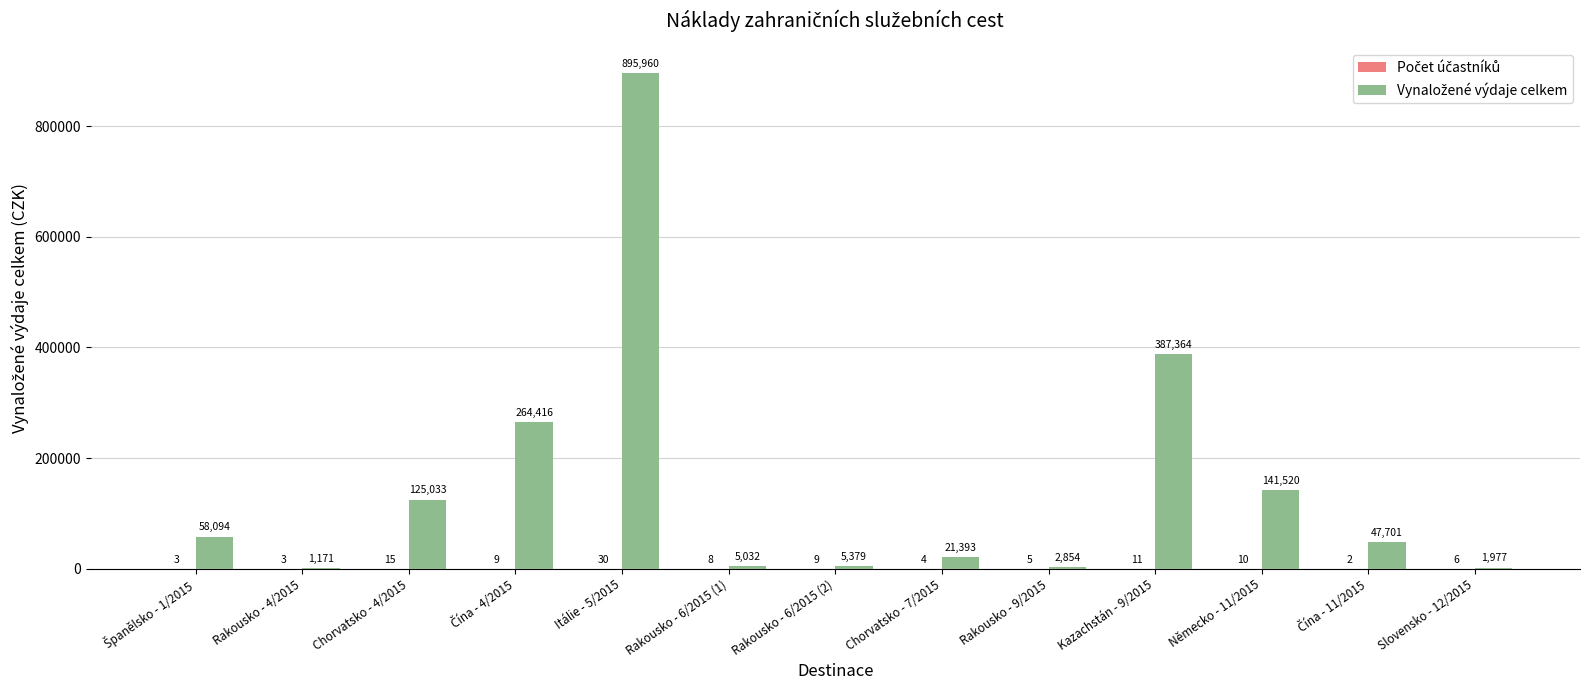

At which category is the sum across all series the highest?

Itálie - 5/2015